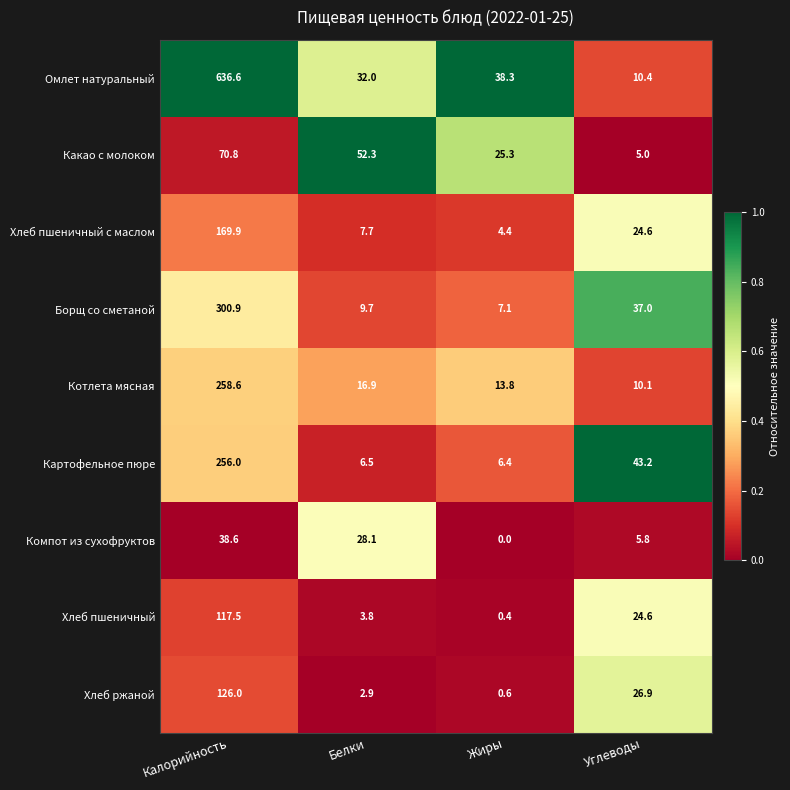

Is it true that Борщ со сметаной equals 9.7 at Белки?

True